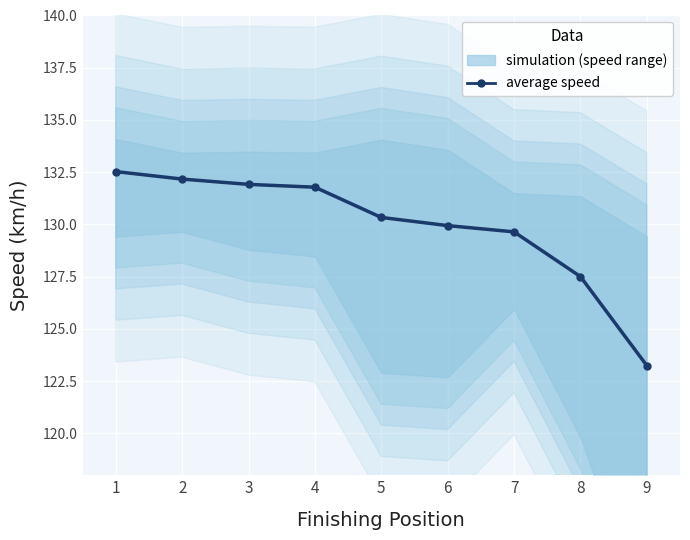

Which has a higher value, 2 or 1?

1